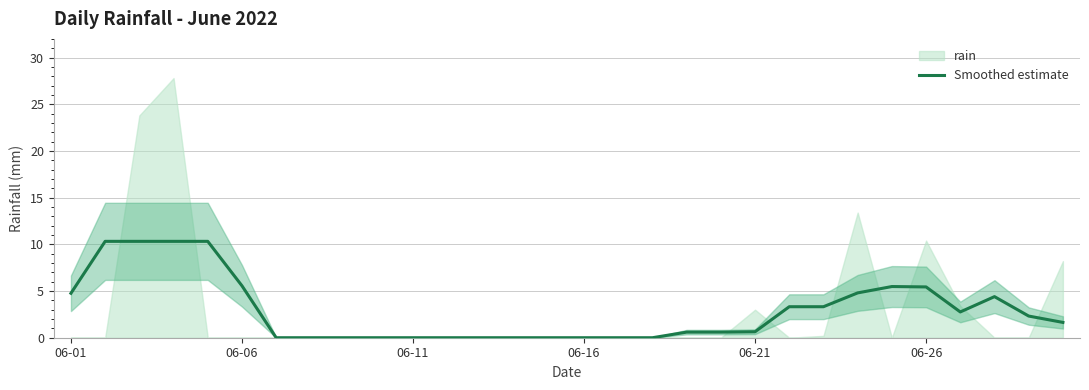

The Smoothed estimate series shows 0.0 at 06-16. True or false?

True